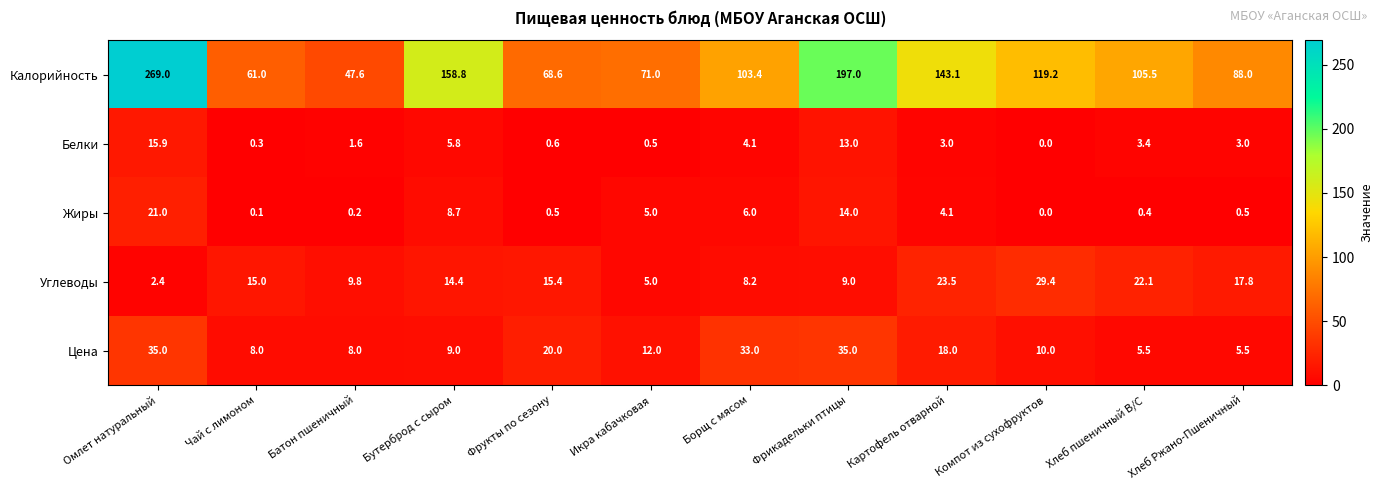

Which series changed the most between Бутерброд с сыром and Икра кабачковая?

Калорийность